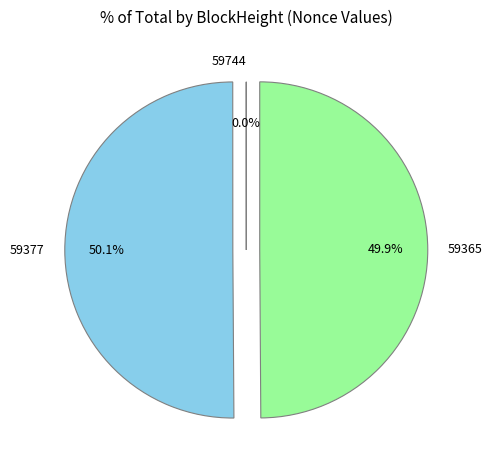

What is the total percentage of 59377 and 59365?

100.0%